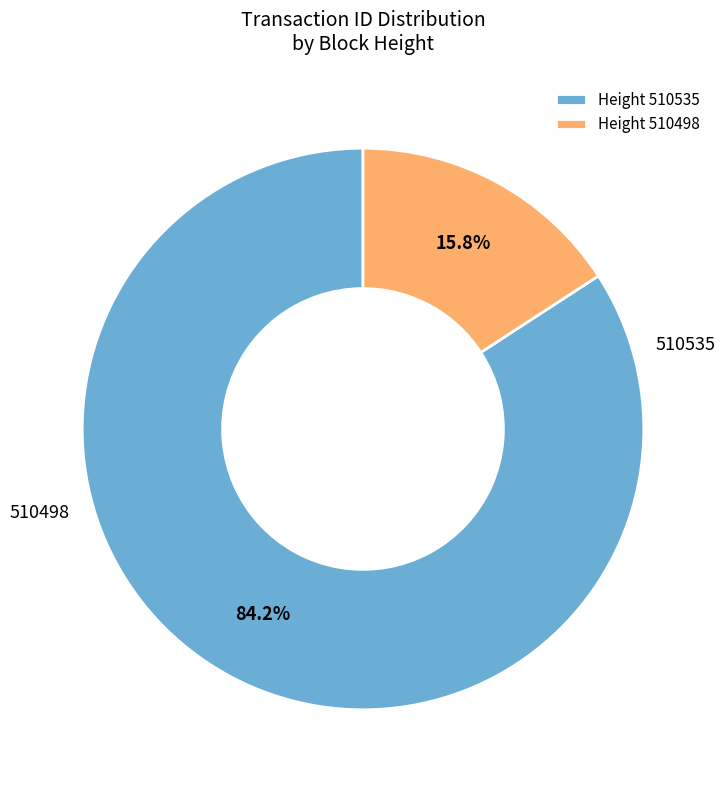

Combined, do Height 510535 and Height 510498 account for over 50%?

Yes